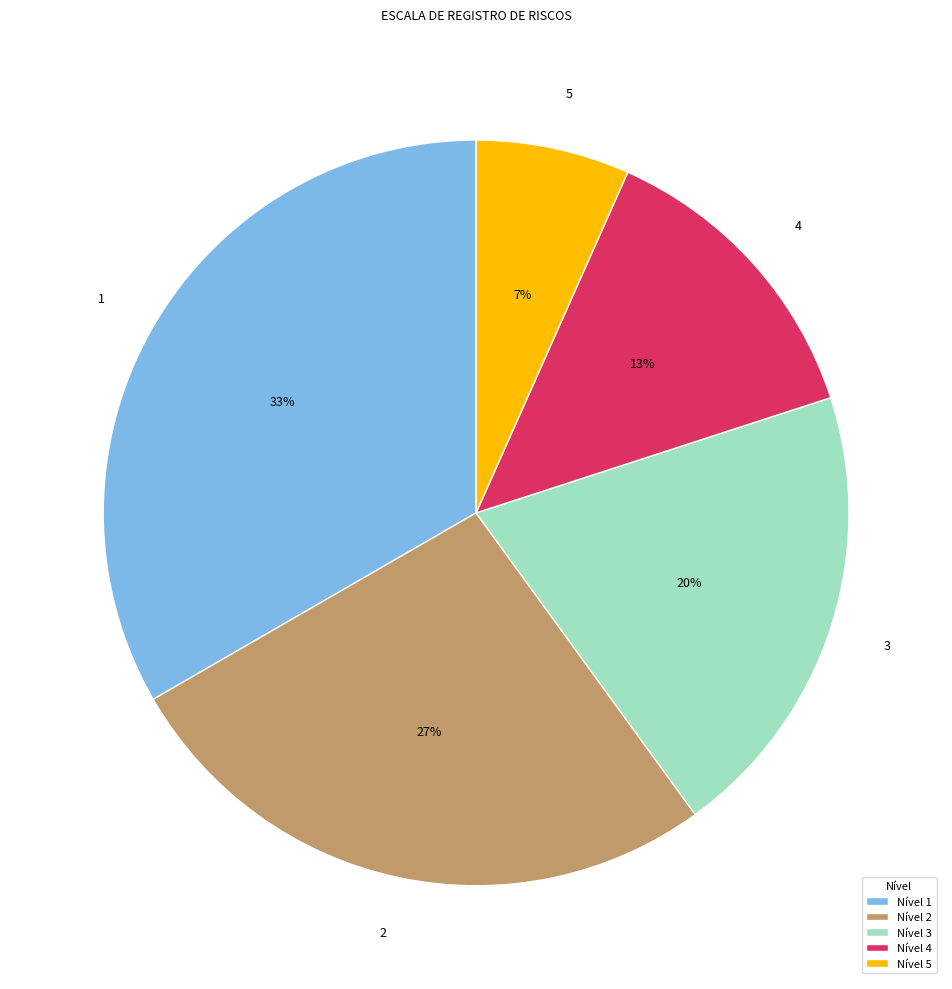

Which has a higher value, 5 or 3?

3